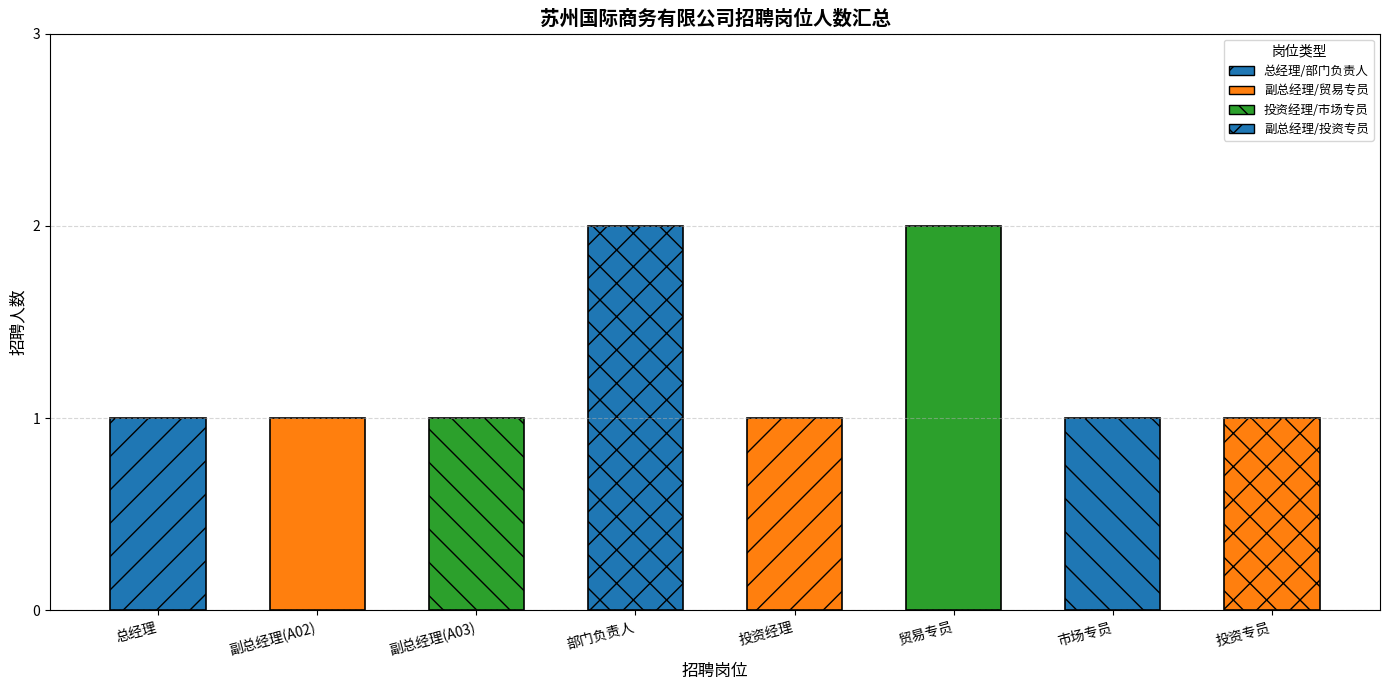

Approximately how many times larger is the value at 投资专员 compared to 贸易专员?

0.5